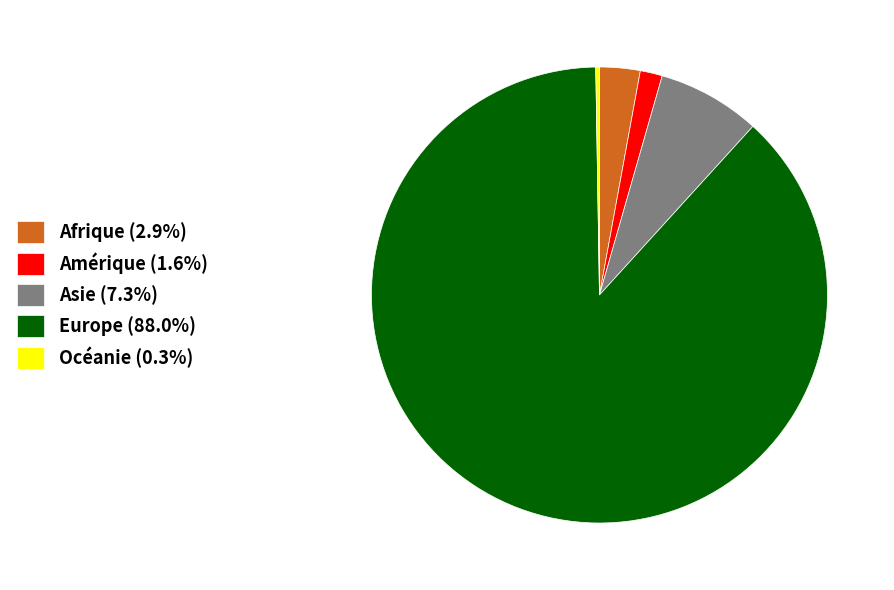

Combined, do Europe (88.0%) and Afrique (2.9%) account for over 50%?

Yes